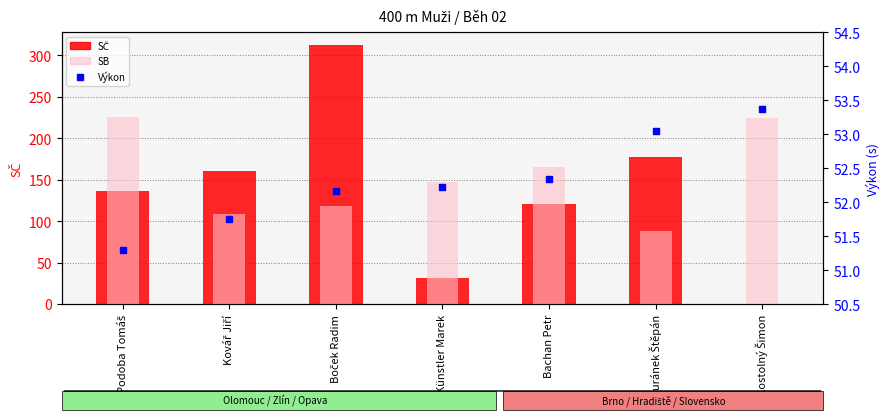

What are all the series names shown in the legend?

SČ, SB, Výkon